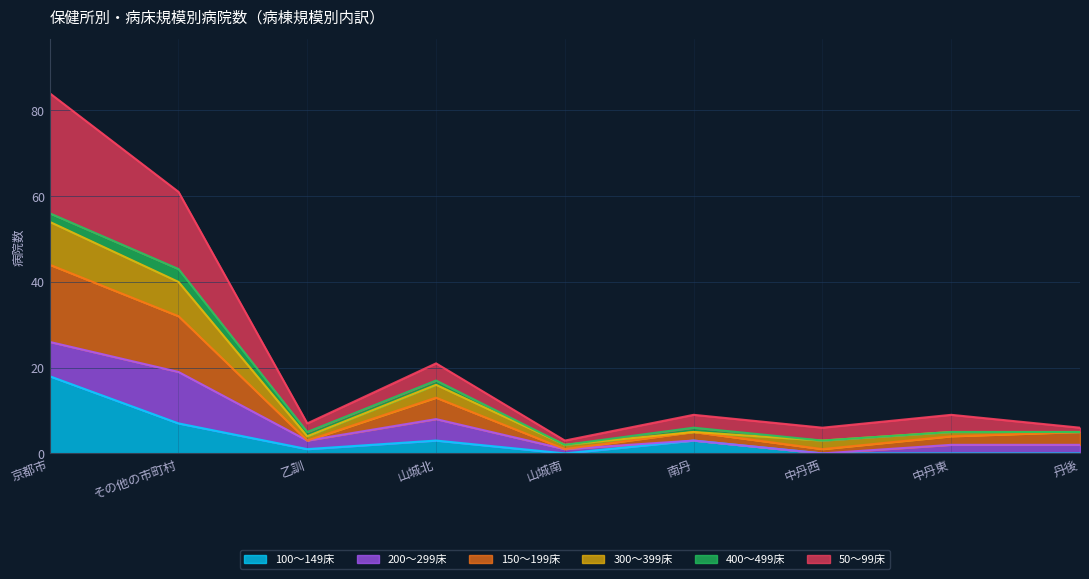

Is the value of 50～99床 at 乙訓 greater than the value of 150～199床 at 京都市?

No